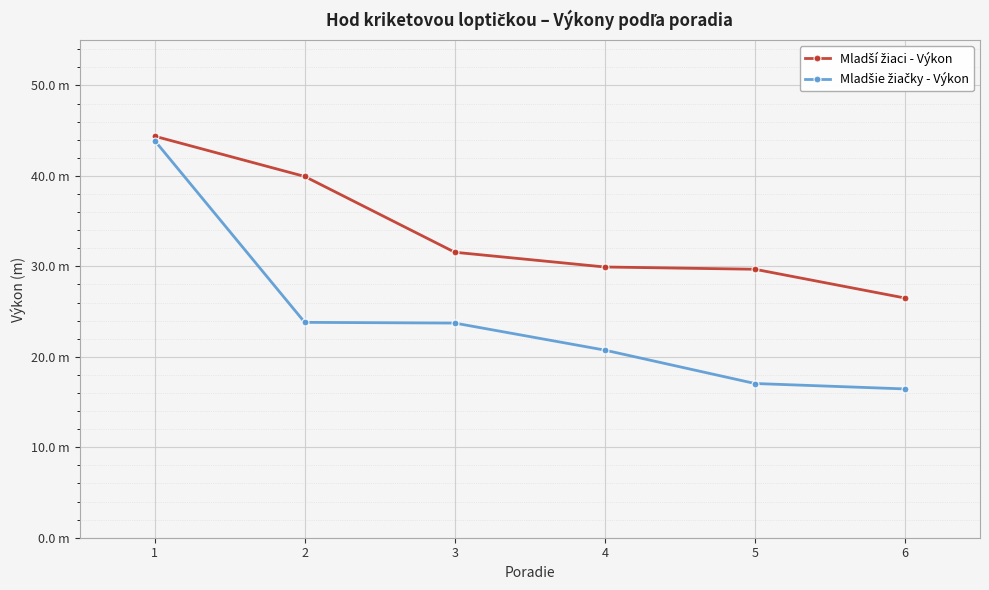

Does the chart have visible grid lines?

Yes